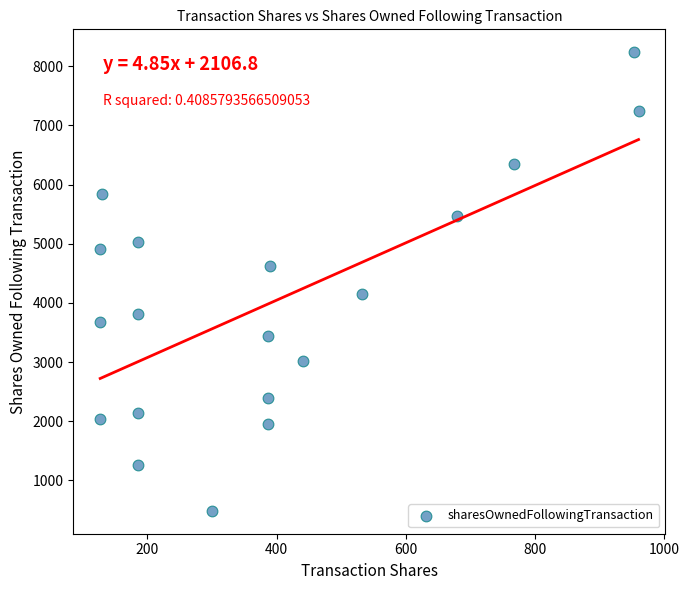

What is the range of X values (max minus min)?

833